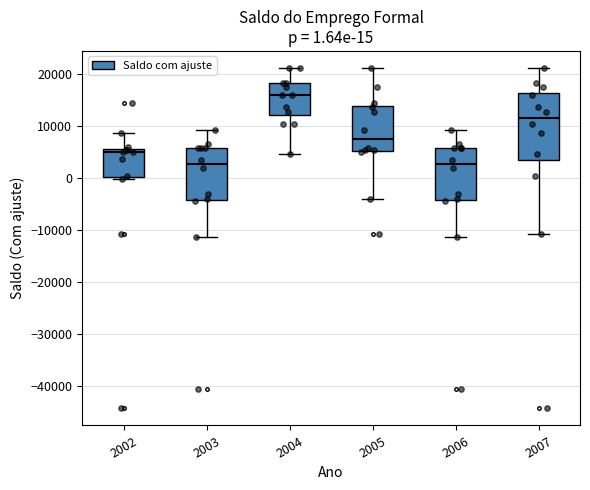

Which box's median line is the highest?

2004